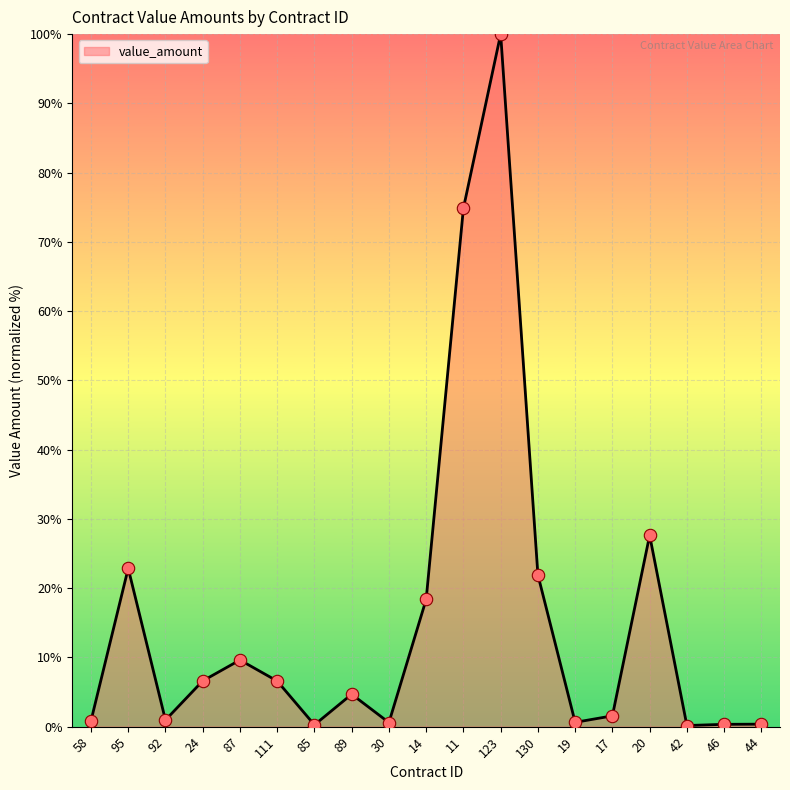

What is the change in value from 111 to 42?

-6.4